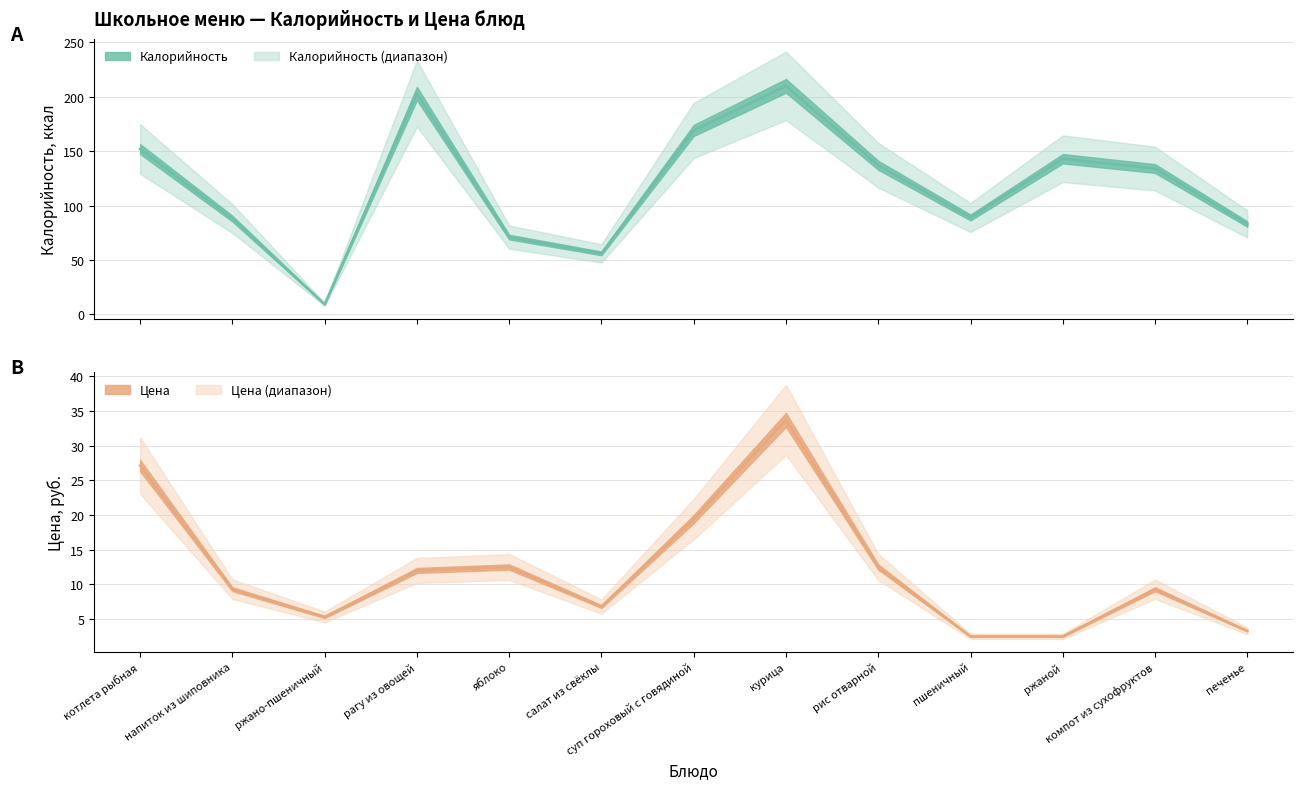

True or false: Цена and Калорийность cross at least once.

False